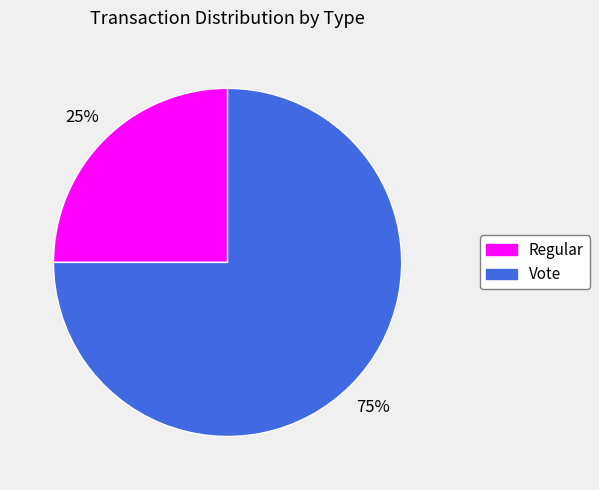

Which slice is the largest?

Vote